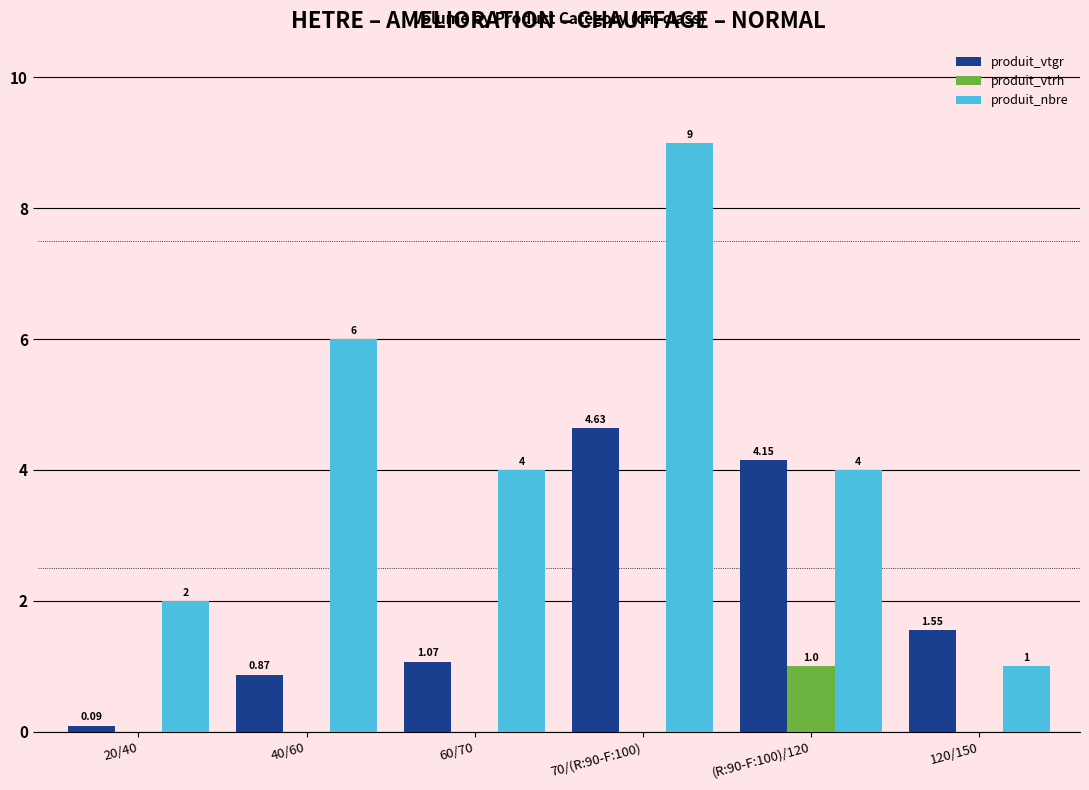

Between 60/70 and (R:90-F:100)/120, which series saw the biggest shift?

produit_vtgr